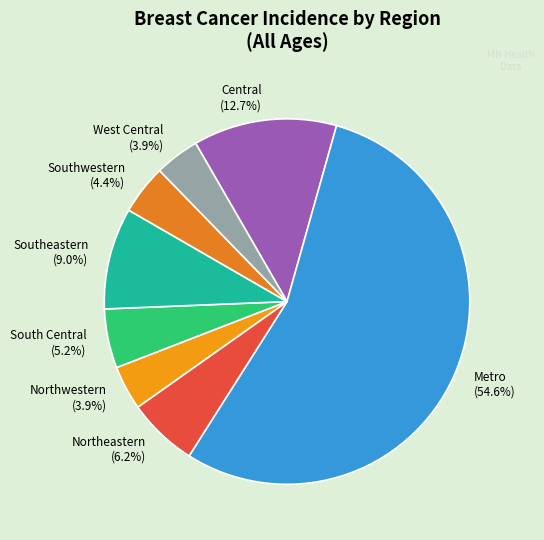

Between Southeastern and Metro, which is larger?

Metro